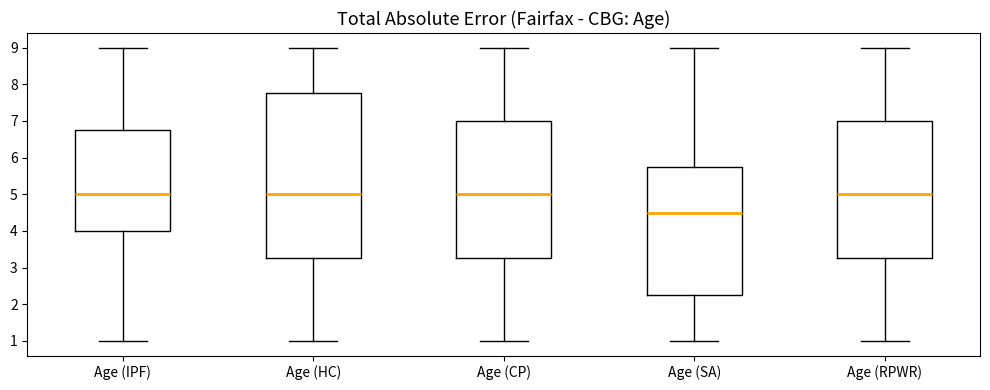

Reading left to right, read every box against the y-axis: the position of its median line, the range the box covers, and the ends of its whiskers. The values are not printed on the chart, so give them approximately, as read against the axis.

Age (IPF): median 5.0, box 4.0 to 6.8, whiskers 1.0 to 9.0
Age (HC): median 5.0, box 3.3 to 7.8, whiskers 1.0 to 9.0
Age (CP): median 5.0, box 3.3 to 7.0, whiskers 1.0 to 9.0
Age (SA): median 4.5, box 2.3 to 5.8, whiskers 1.0 to 9.0
Age (RPWR): median 5.0, box 3.3 to 7.0, whiskers 1.0 to 9.0